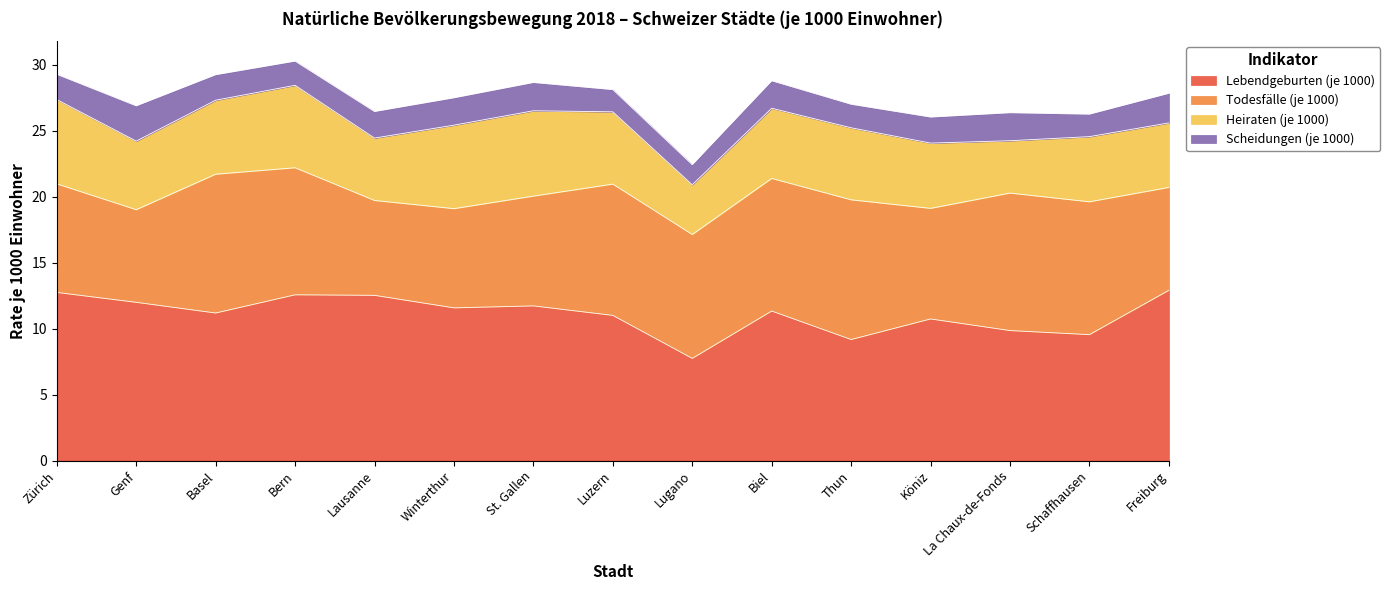

Reading left to right, transcribe all the data shown in this chart.

Lebendgeburten (je 1000): Zürich=12.7	Genf=12.0	Basel=11.2	Bern=12.6	Lausanne=12.5	Winterthur=11.6	St. Gallen=11.7	Luzern=11.0	Lugano=7.7	Biel=11.3	Thun=9.2	Köniz=10.7	La Chaux-de-Fonds=9.8	Schaffhausen=9.5	Freiburg=12.9
Todesfälle (je 1000): Zürich=8.2	Genf=7.0	Basel=10.5	Bern=9.6	Lausanne=7.2	Winterthur=7.5	St. Gallen=8.3	Luzern=9.9	Lugano=9.4	Biel=10.1	Thun=10.6	Köniz=8.4	La Chaux-de-Fonds=10.4	Schaffhausen=10.1	Freiburg=7.8
Heiraten (je 1000): Zürich=6.4	Genf=5.2	Basel=5.6	Bern=6.2	Lausanne=4.7	Winterthur=6.3	St. Gallen=6.5	Luzern=5.5	Lugano=3.8	Biel=5.3	Thun=5.5	Köniz=5.0	La Chaux-de-Fonds=4.0	Schaffhausen=4.9	Freiburg=4.9
Scheidungen (je 1000): Zürich=1.9	Genf=2.7	Basel=1.9	Bern=1.8	Lausanne=2.0	Winterthur=2.1	St. Gallen=2.1	Luzern=1.7	Lugano=1.5	Biel=2.1	Thun=1.8	Köniz=2.0	La Chaux-de-Fonds=2.1	Schaffhausen=1.7	Freiburg=2.2